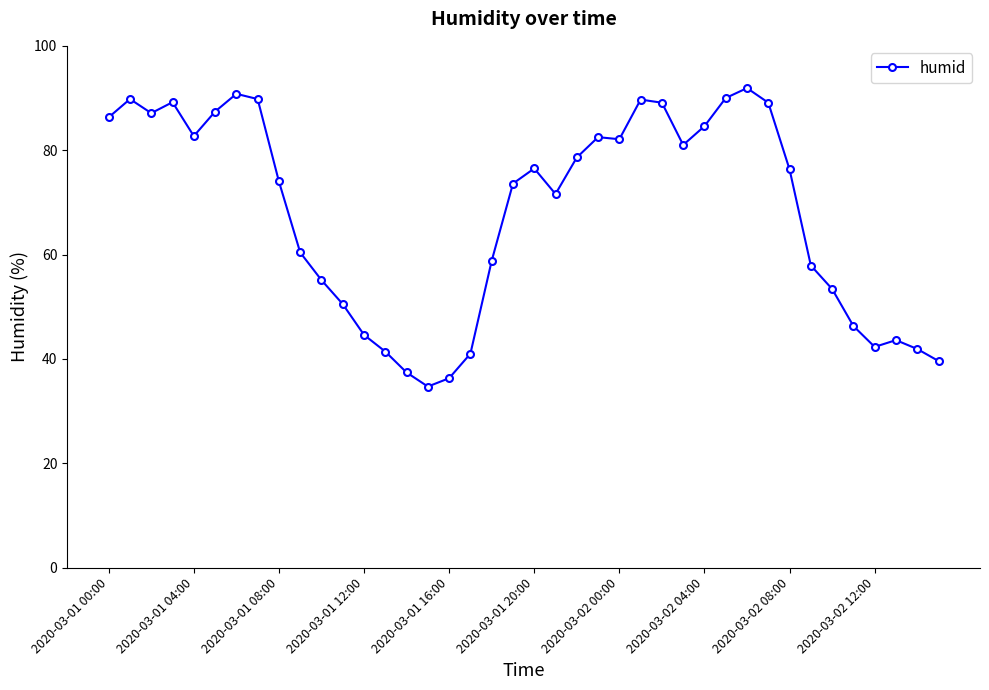

What is the difference between the maximum and minimum values?

57.2